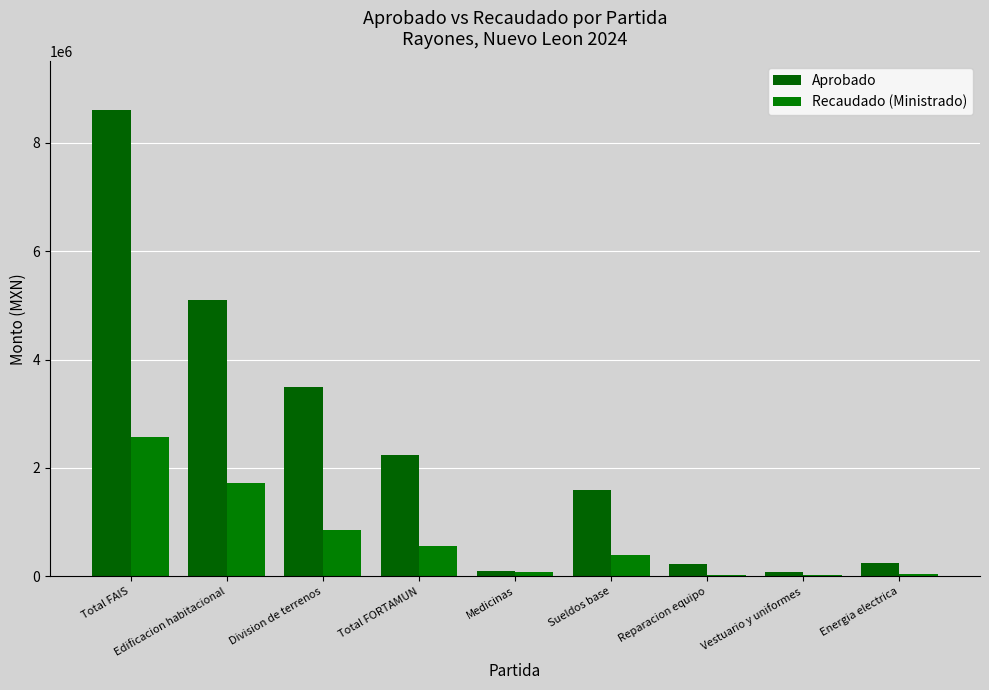

Which series has the largest total across all categories?

Aprobado